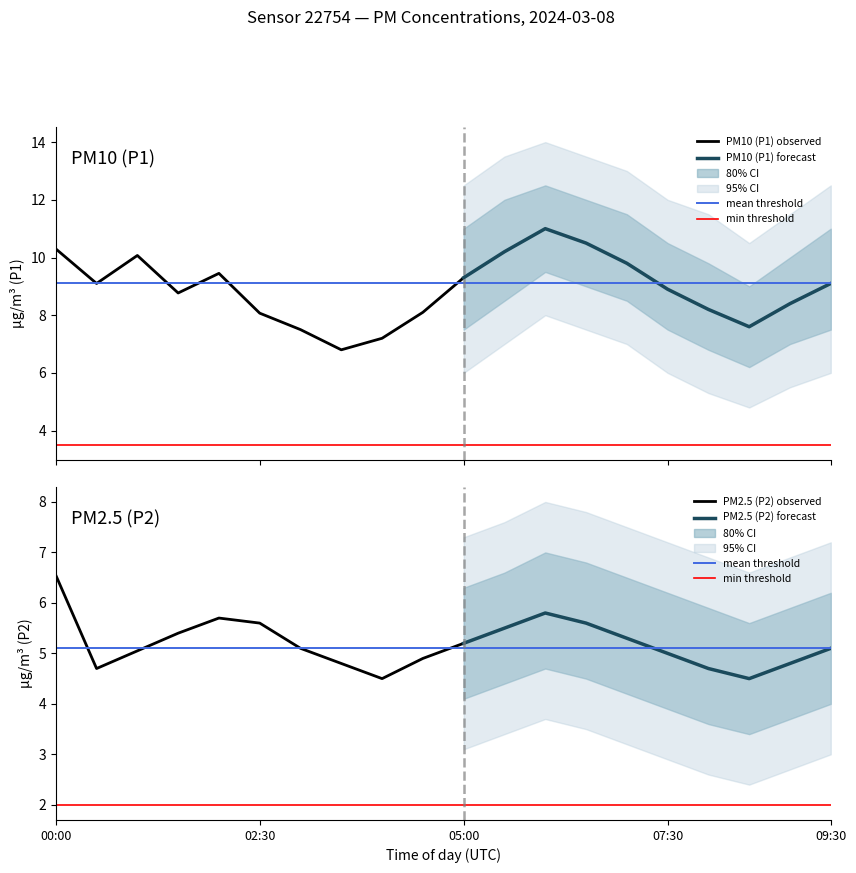

At which label does P1 reach its minimum?

03:30